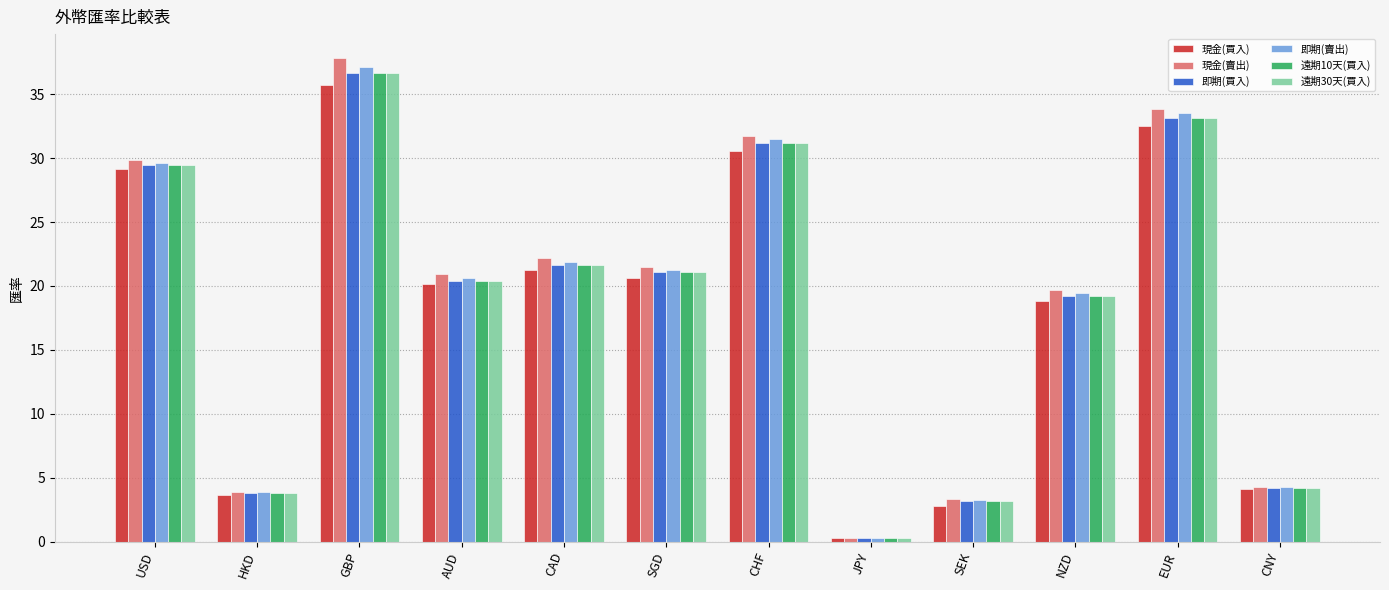

What is the total value across all series at SGD?

126.7